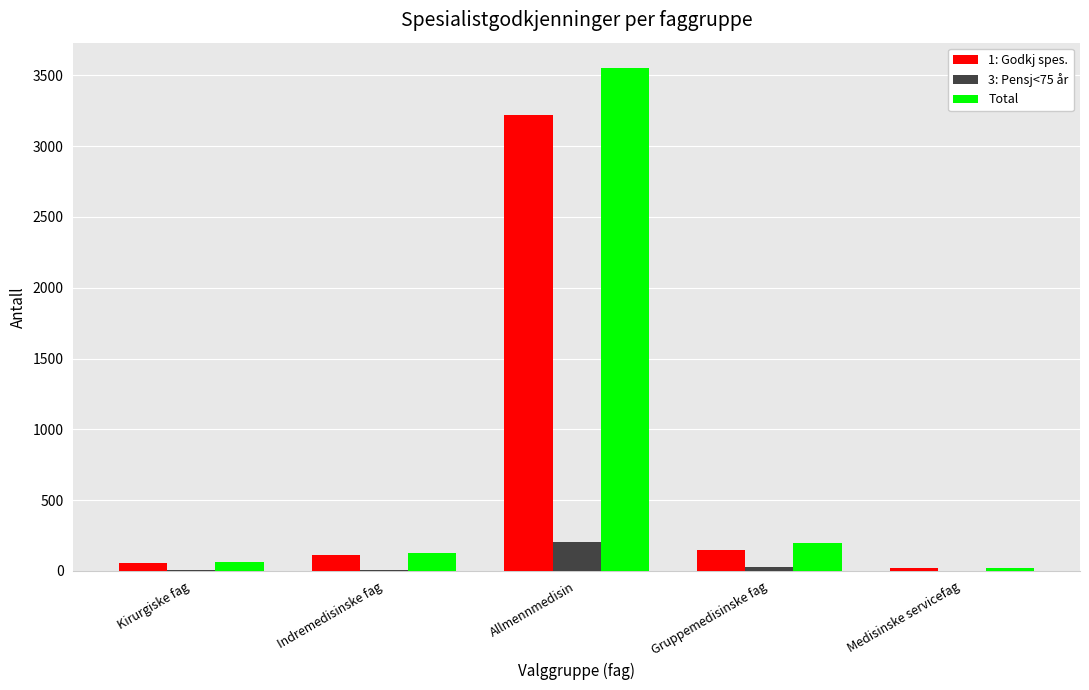

What is the approximate value of 3: Pensj<75 år at Medisinske servicefag?

1